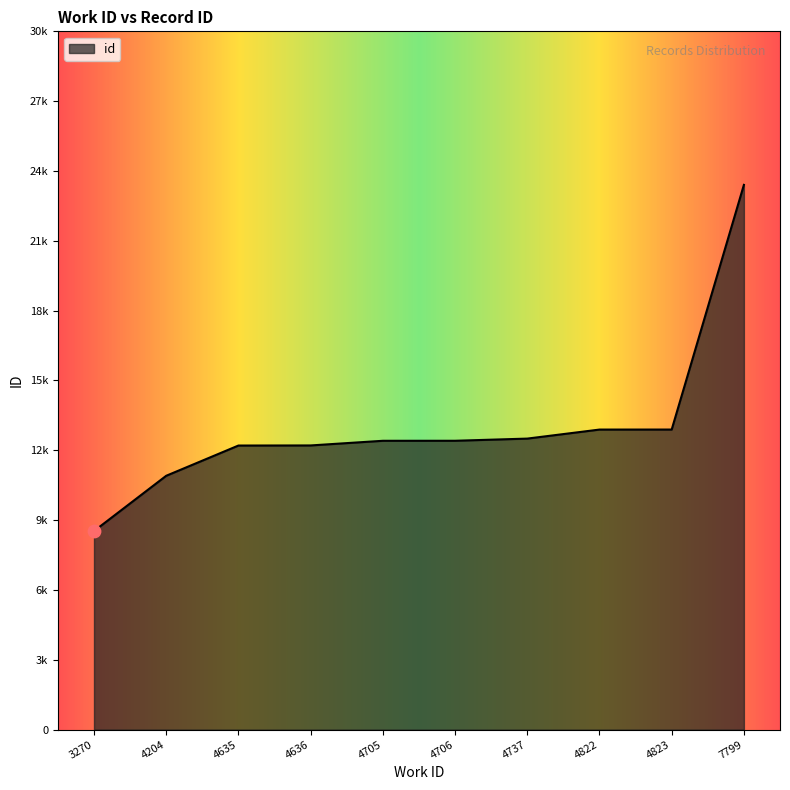

Approximately how many times larger is the value at 4705 compared to 4823?

1.0